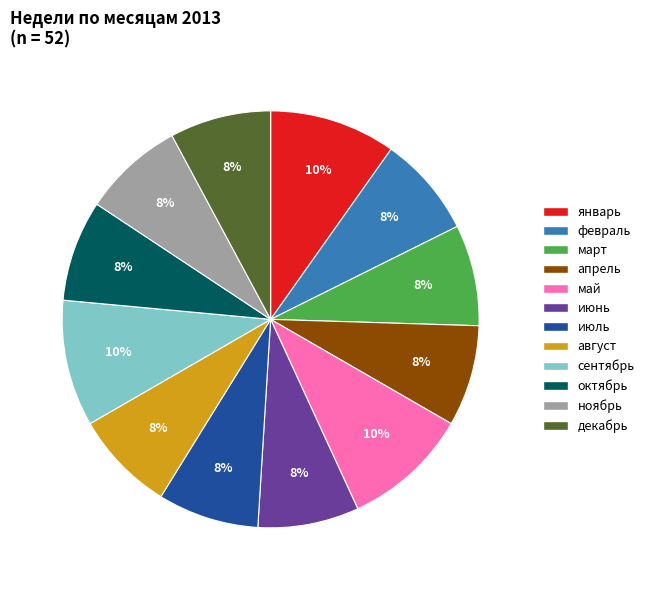

To the nearest percent, what is the difference between the largest and smallest slice percentages?

2%